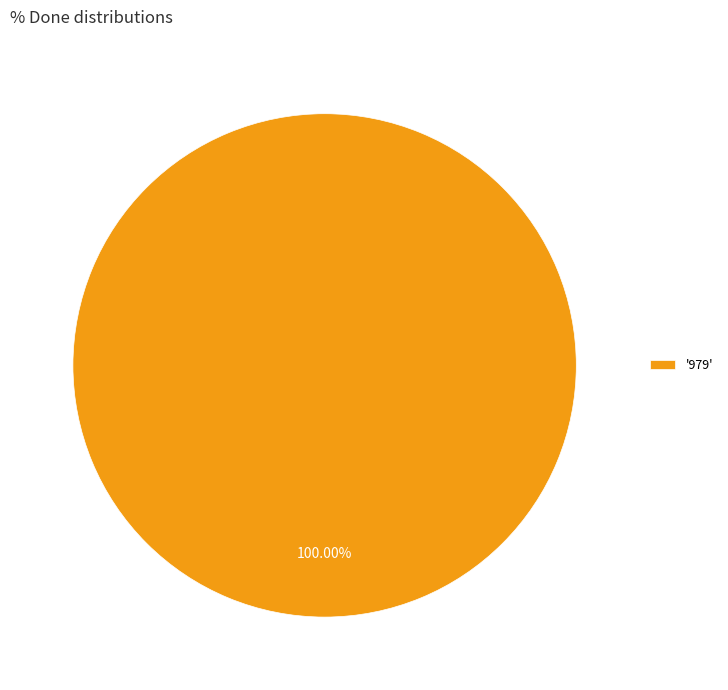

Does any single category account for the majority?

Yes